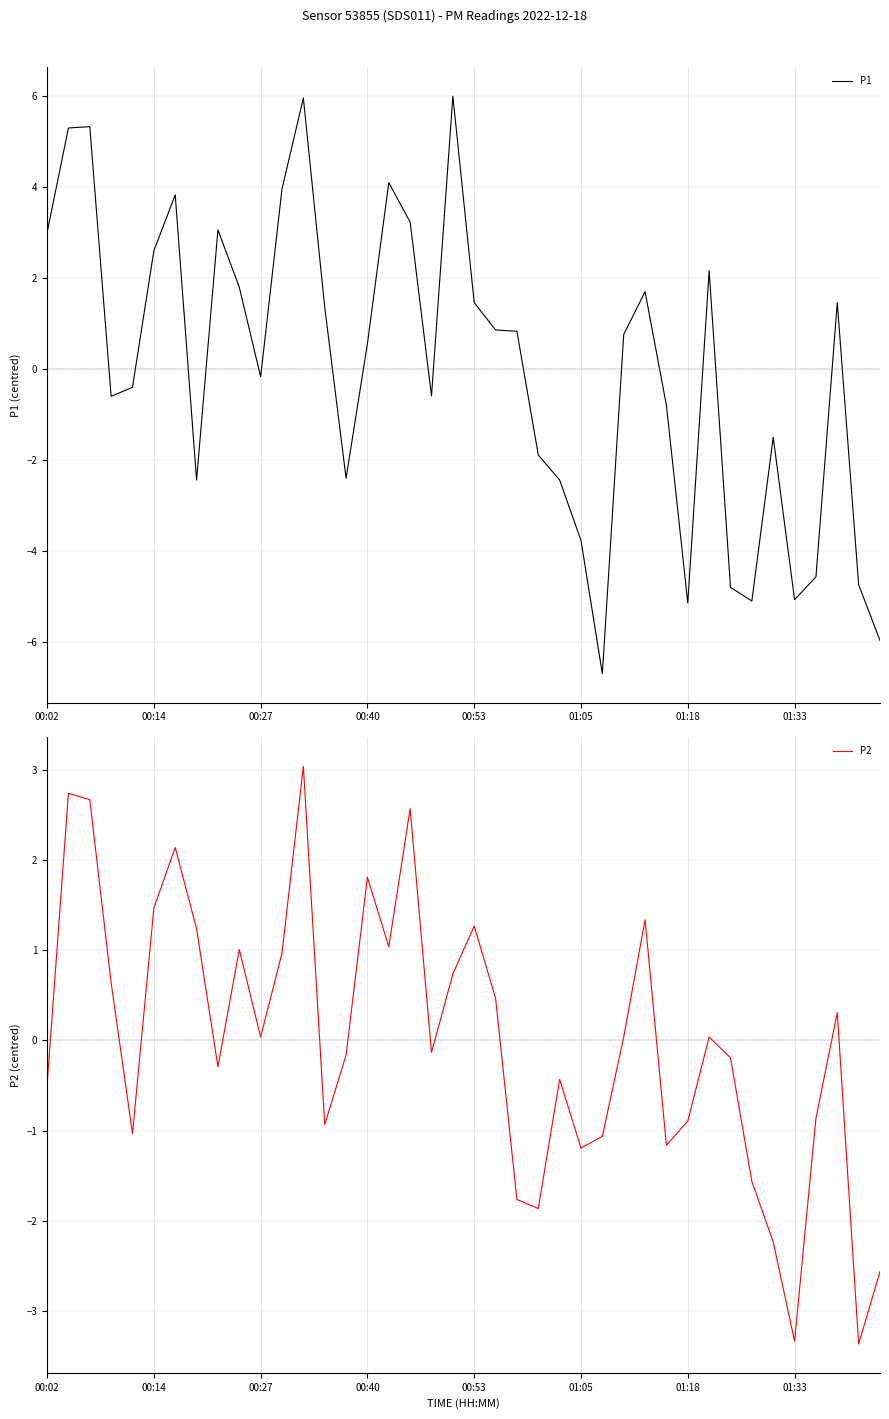

What is the approximate value of P1 at 8?

3.1